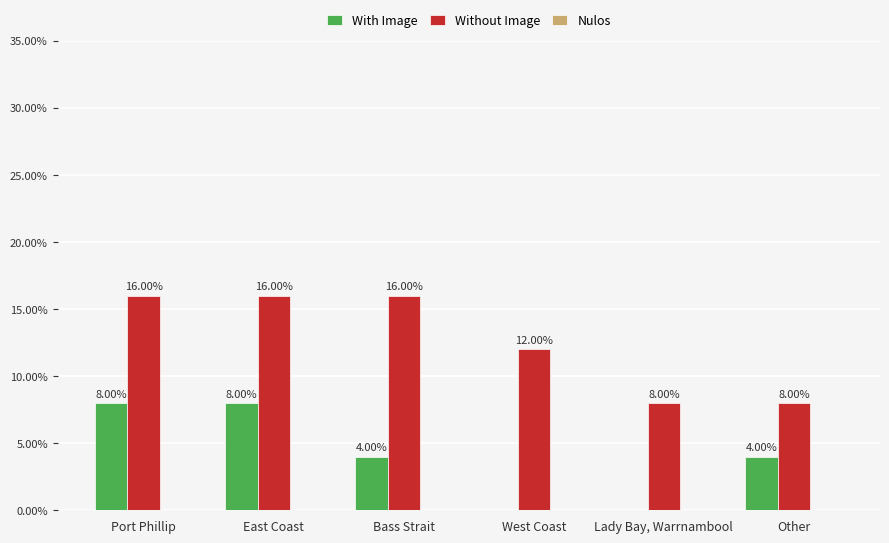

How many groups of bars are there?

6